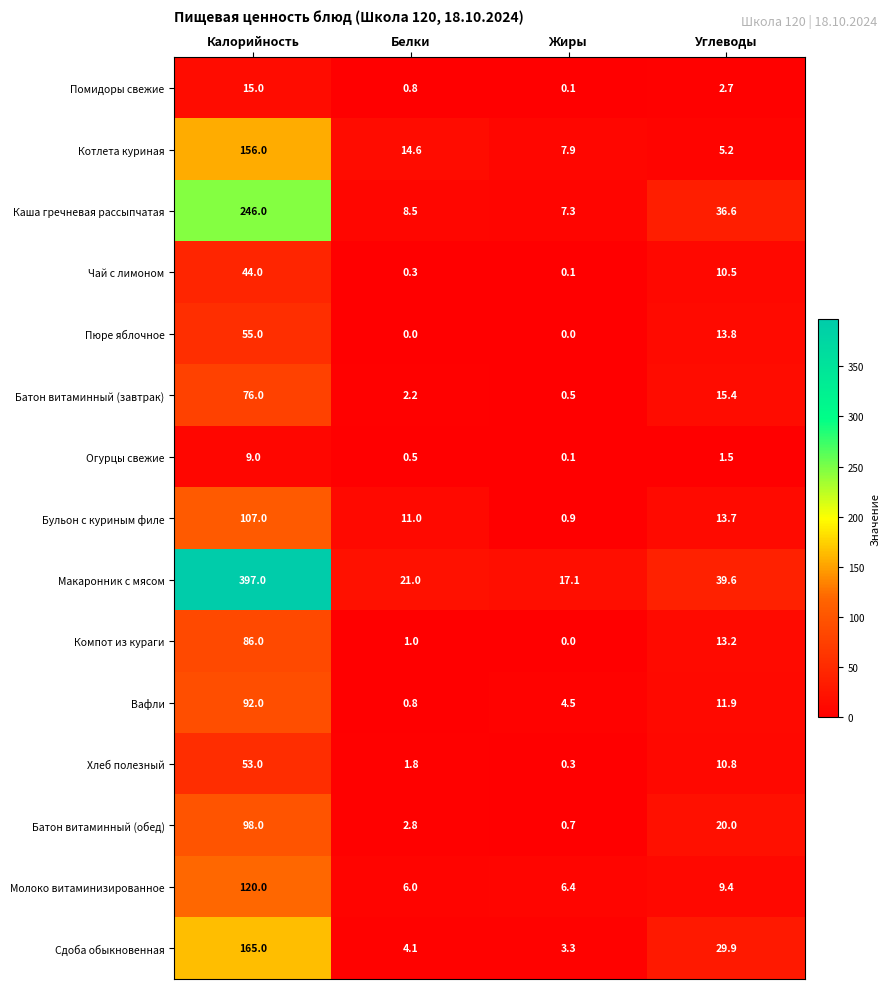

List the series in order of their peak value, highest first.

Макаронник с мясом, Каша гречневая рассыпчатая, Сдоба обыкновенная, Котлета куриная, Молоко витаминизированное, Бульон с куриным филе, Батон витаминный (обед), Вафли, Компот из кураги, Батон витаминный (завтрак), Пюре яблочное, Хлеб полезный, Чай с лимоном, Помидоры свежие, Огурцы свежие